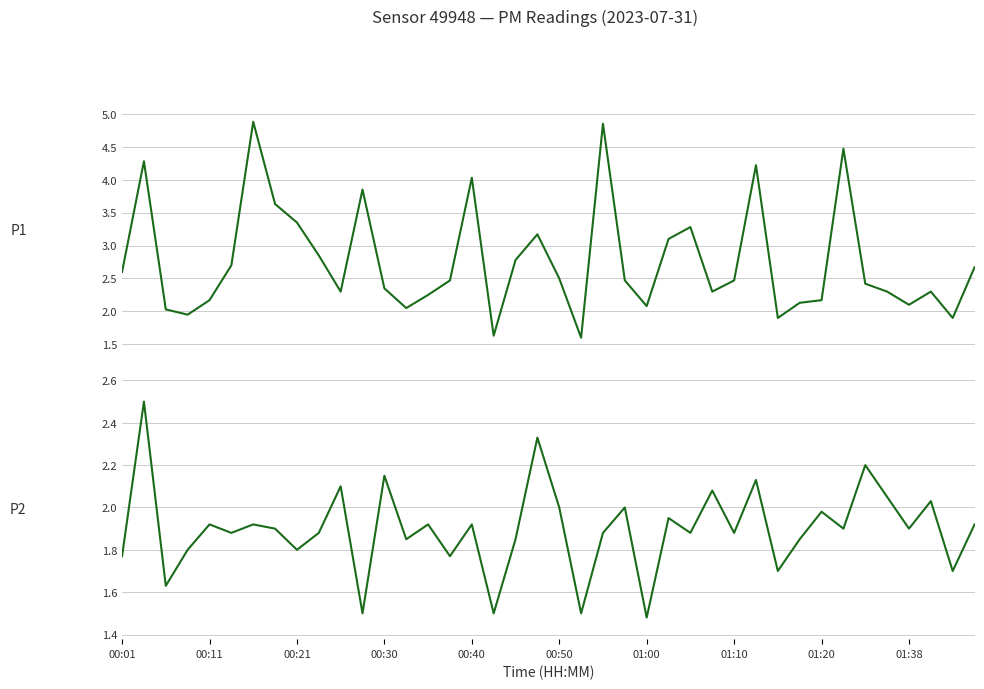

What is the spread (max minus min) of values at 33?

2.6